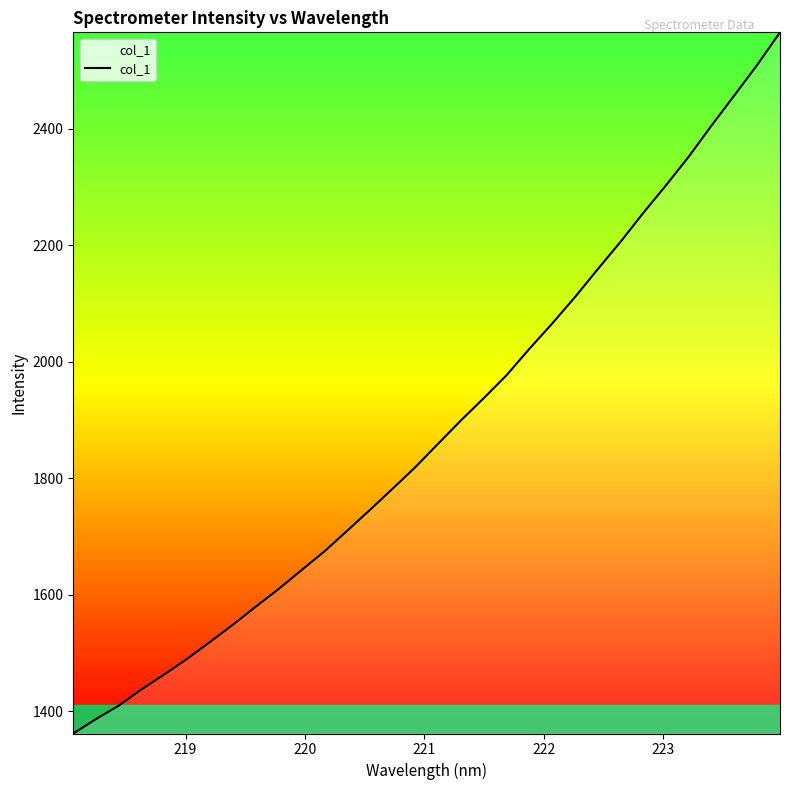

What is the maximum value shown in the chart?

2565.9